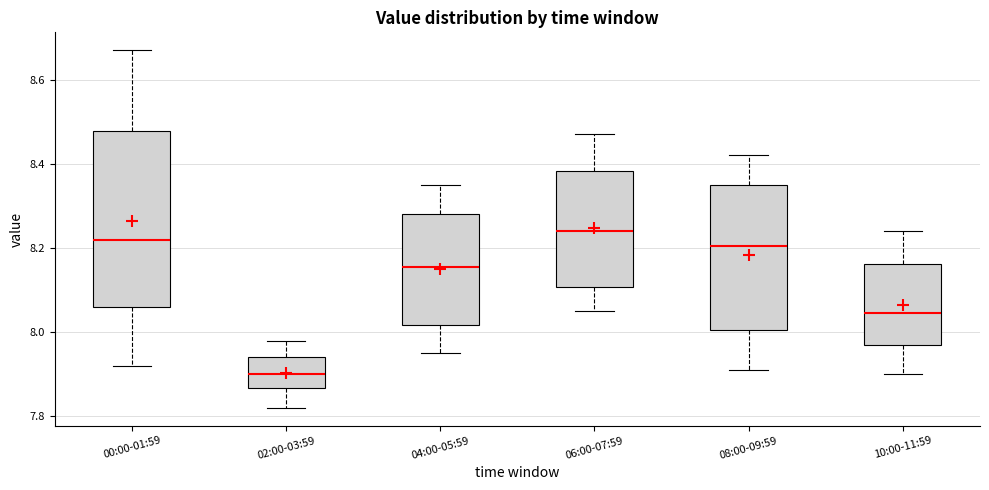

Reading left to right, transcribe this box plot: for each box, give where its median line is, the range the box spans, and where its two whiskers end, as read against the y-axis. The values are not printed on the chart, so give them approximately, as read against the axis.

00:00-01:59: median 8.22, box 8.06 to 8.48, whiskers 7.92 to 8.68
02:00-03:59: median 7.90, box 7.86 to 7.94, whiskers 7.82 to 7.98
04:00-05:59: median 8.16, box 8.02 to 8.28, whiskers 7.96 to 8.36
06:00-07:59: median 8.24, box 8.10 to 8.38, whiskers 8.06 to 8.48
08:00-09:59: median 8.20, box 8.00 to 8.36, whiskers 7.92 to 8.42
10:00-11:59: median 8.04, box 7.98 to 8.16, whiskers 7.90 to 8.24